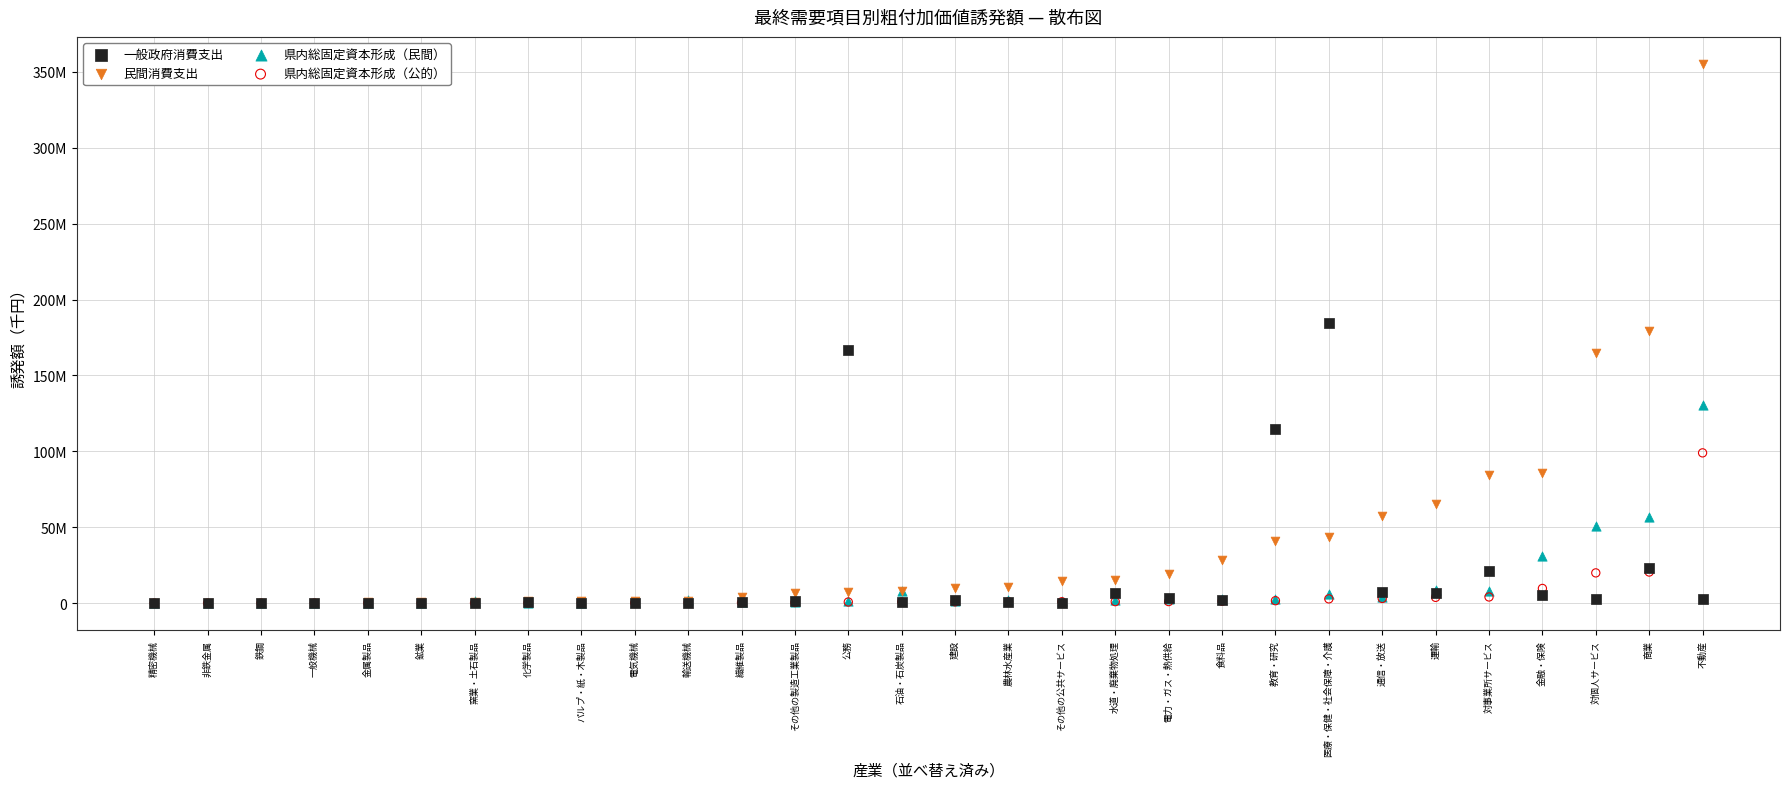

What are all the series names shown in the legend?

一般政府消費支出, 民間消費支出, 県内総固定資本形成（民間）, 県内総固定資本形成（公的）